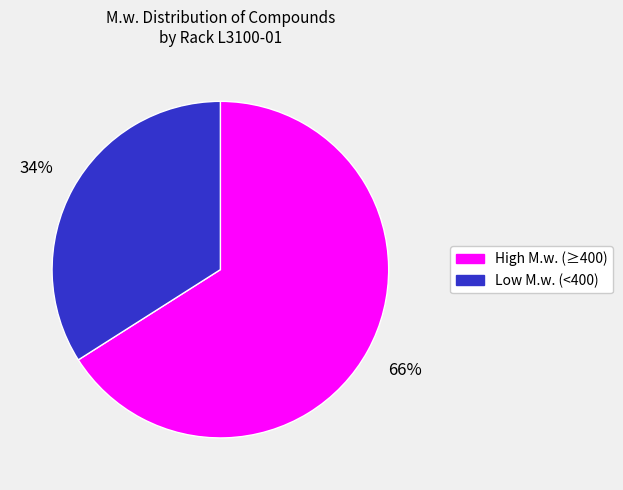

To the nearest percent, what is the difference between the largest and smallest slice percentages?

32%